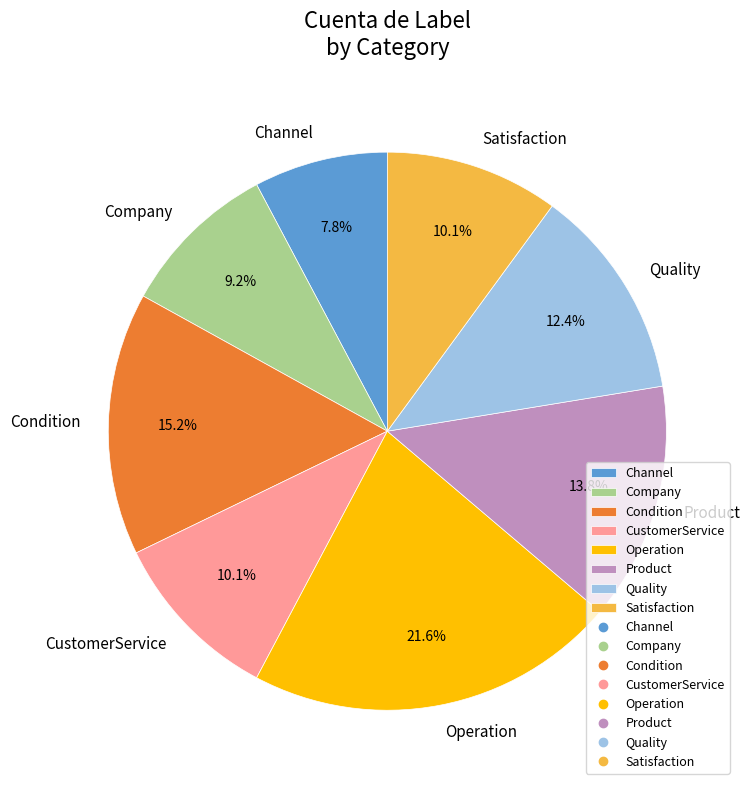

To the nearest percent, what portion does Channel represent?

8%